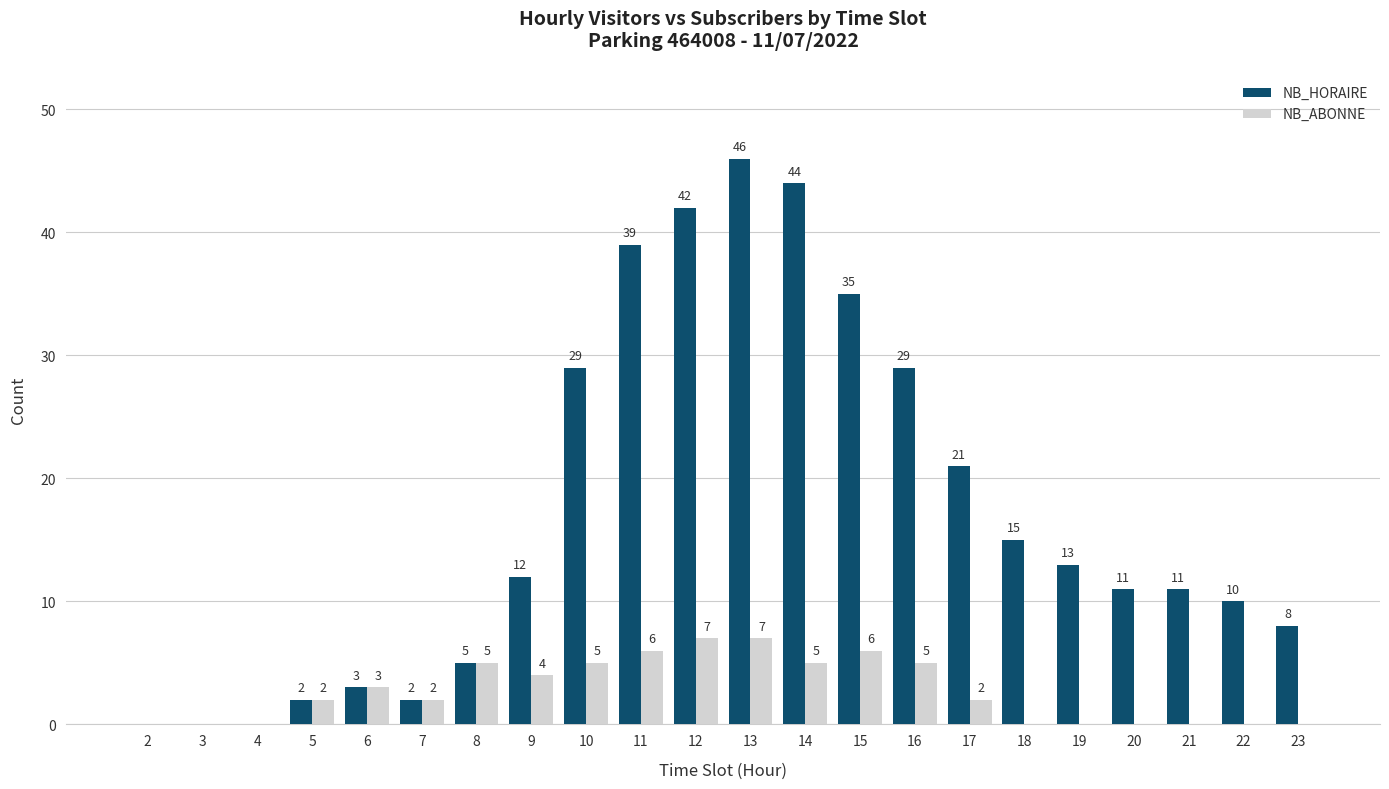

Count the number of categories in the chart.

22